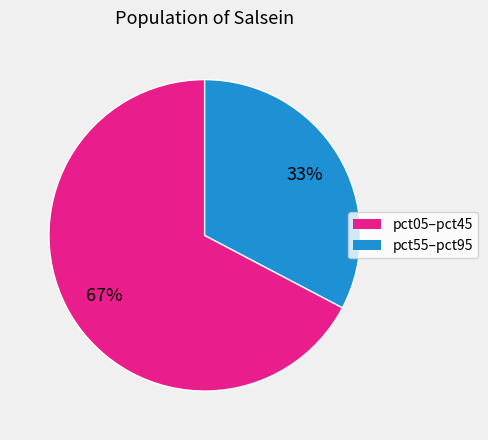

Is there any slice that represents more than half of the pie?

Yes